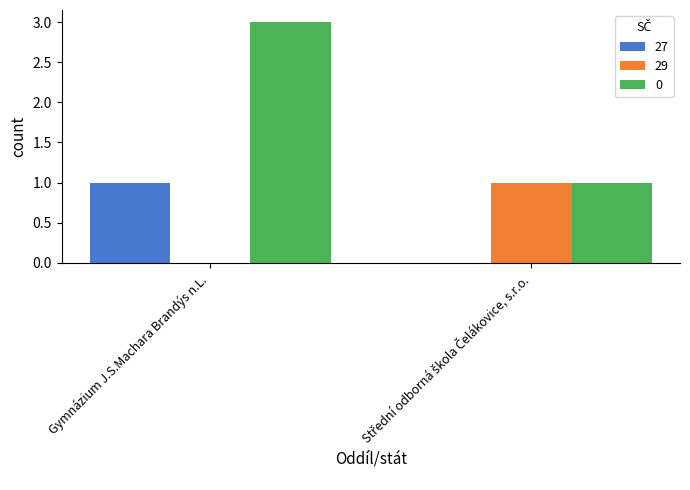

At which category is the sum across all series the highest?

Gymnázium J.S.Machara Brandýs n.L.